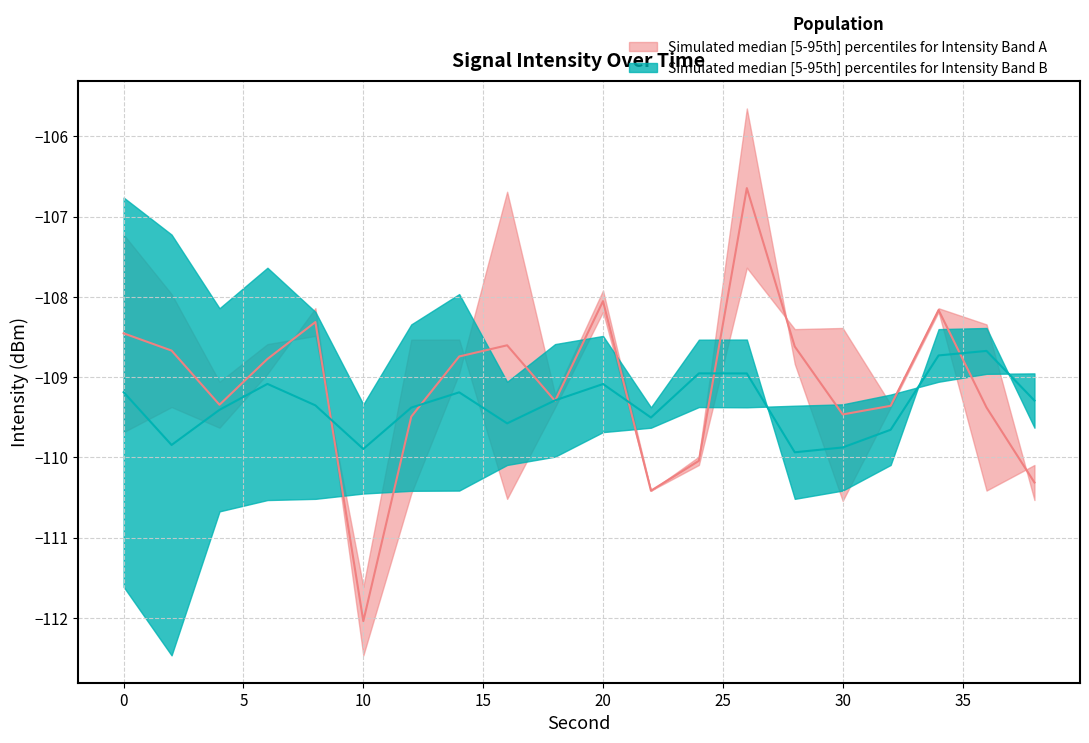

What is the highest value of the Median Intensity Band A series?

-106.6